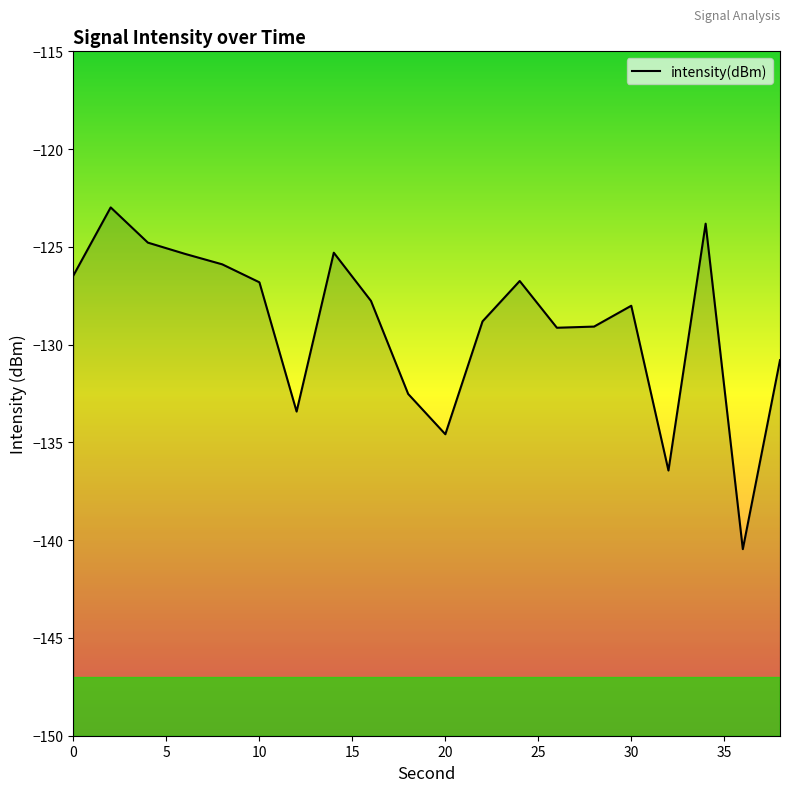

Reading left to right, transcribe all the data shown in this chart.

-126.5	-123.0	-124.8	-125.4	-125.9	-126.8	-133.4	-125.3	-127.8	-132.5	-134.6	-128.8	-126.7	-129.1	-129.1	-128.0	-136.4	-123.8	-140.5	-130.8